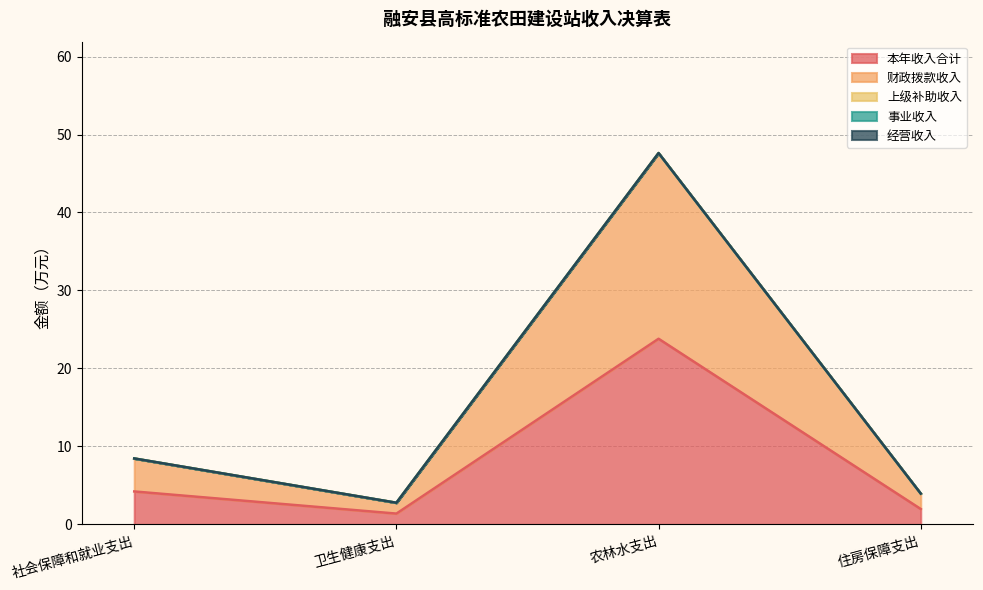

How many categories are shown in the chart?

4